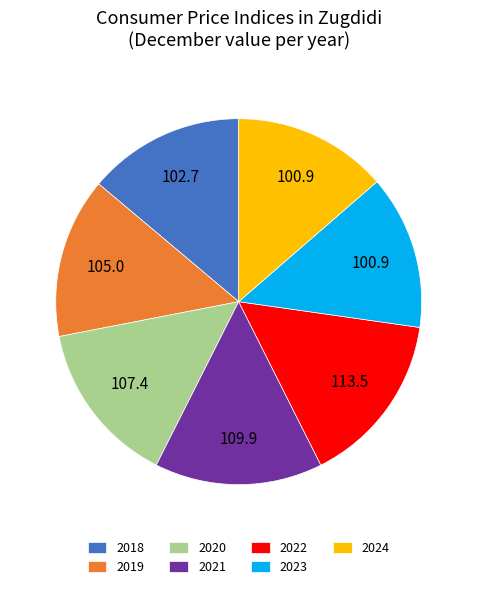

The 2022 slice represents 6% of the pie. True or false?

False